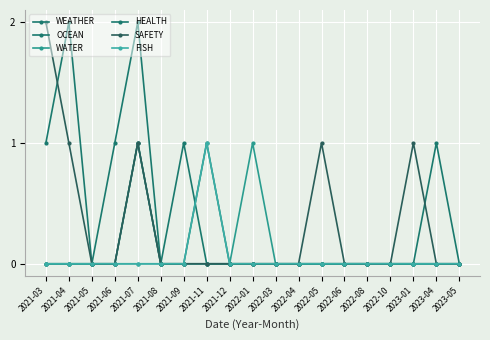

Does the chart have visible grid lines?

Yes